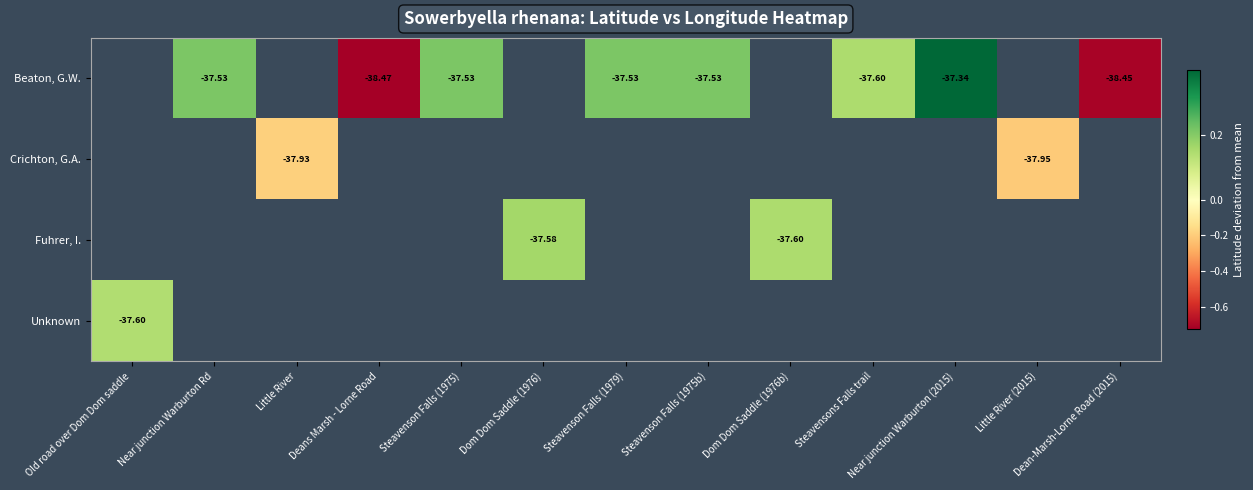

Which category has the highest value across all series?

Near junction Warburton (2015)